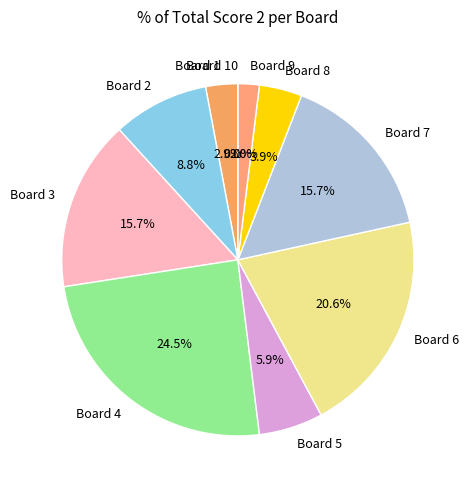

What percentage is the Board 6 slice, to the nearest percent?

21%